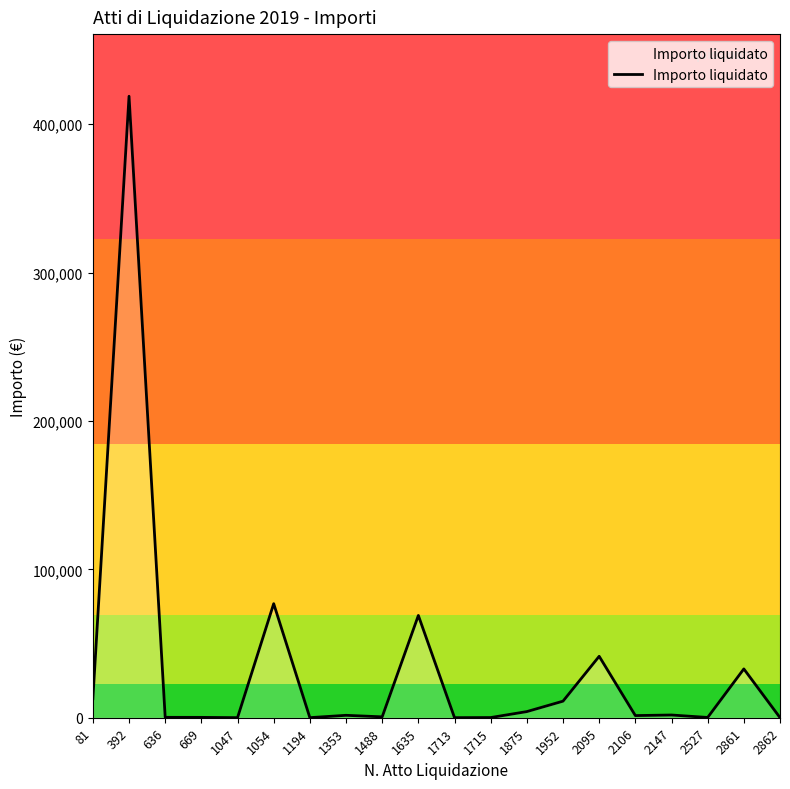

What is the maximum value shown in the chart?

418854.4